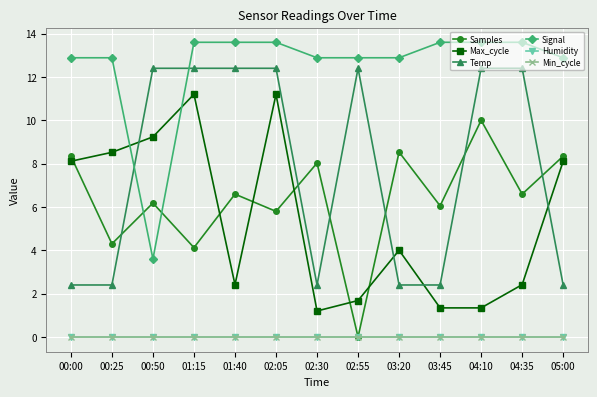

What is the total value across all series at 05:00?

31.7